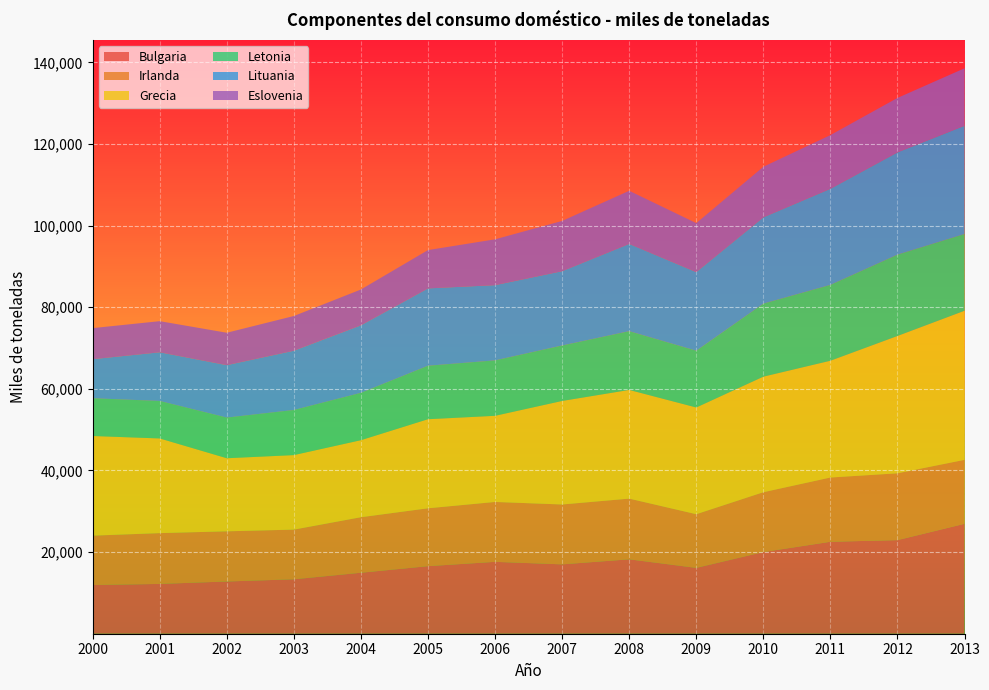

Reading right to left, what are all the values shown in this chart?

Bulgaria: 26936	22936	22532	20016	16135	18233	16996	17614	16554	14943	13339	12799	12203	11932
Irlanda: 15669	16372	15743	14656	13153	14873	14672	14674	14183	13606	12172	12296	12448	12101
Grecia: 36533	33648	28613	28313	26143	26628	25366	21106	21822	18871	18257	17903	23196	24413
Letonia: 18809	19932	18590	17902	13916	14402	13595	13585	13112	11610	11056	9965	9188	9255
Lituania: 26527	25055	23540	21135	19251	21377	18198	18425	18943	16532	14514	12840	11920	9569
Eslovenia: 14075	13341	13161	12392	12007	13017	12318	11235	9387	8783	8510	7943	7629	7609